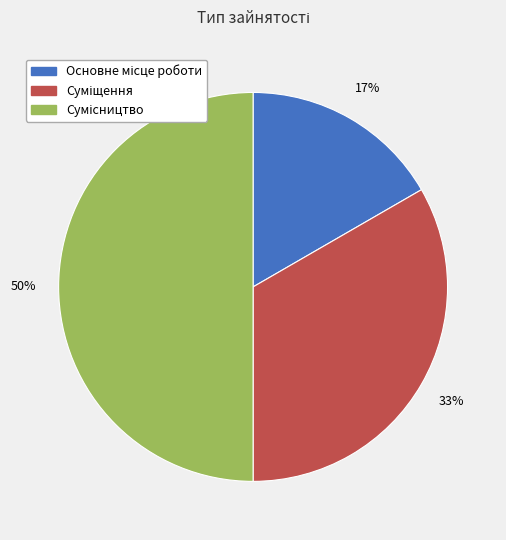

To the nearest percent, what is the average slice percentage?

33%